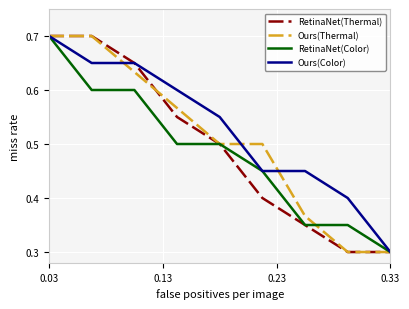

Which series has the largest total across all categories?

Ours(Color)